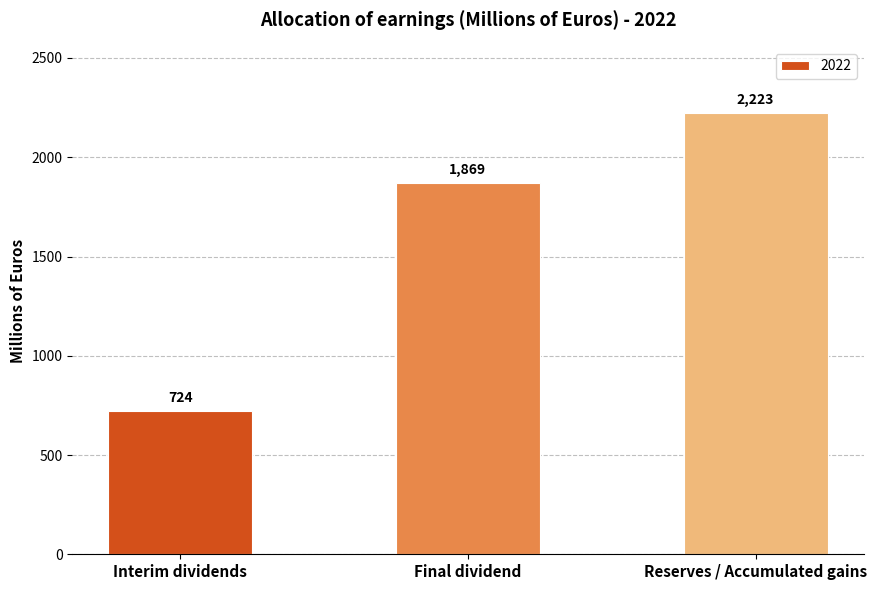

Between Reserves / Accumulated gains and Final dividend, which is larger?

Reserves / Accumulated gains